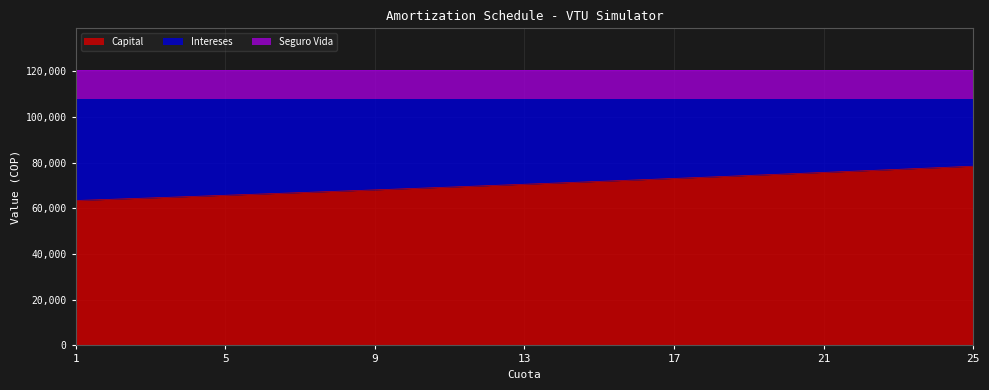

What is the value of the Intereses point at the 17th from the left?

34841.0